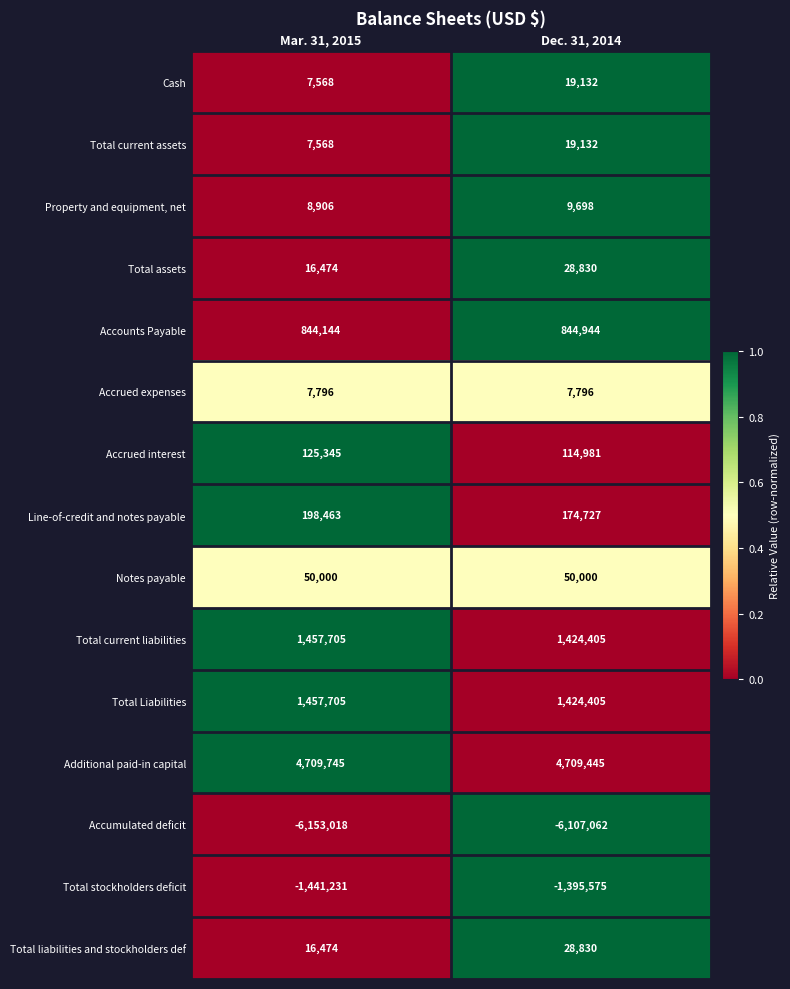

What is the sum of all Total current liabilities values?

2882110